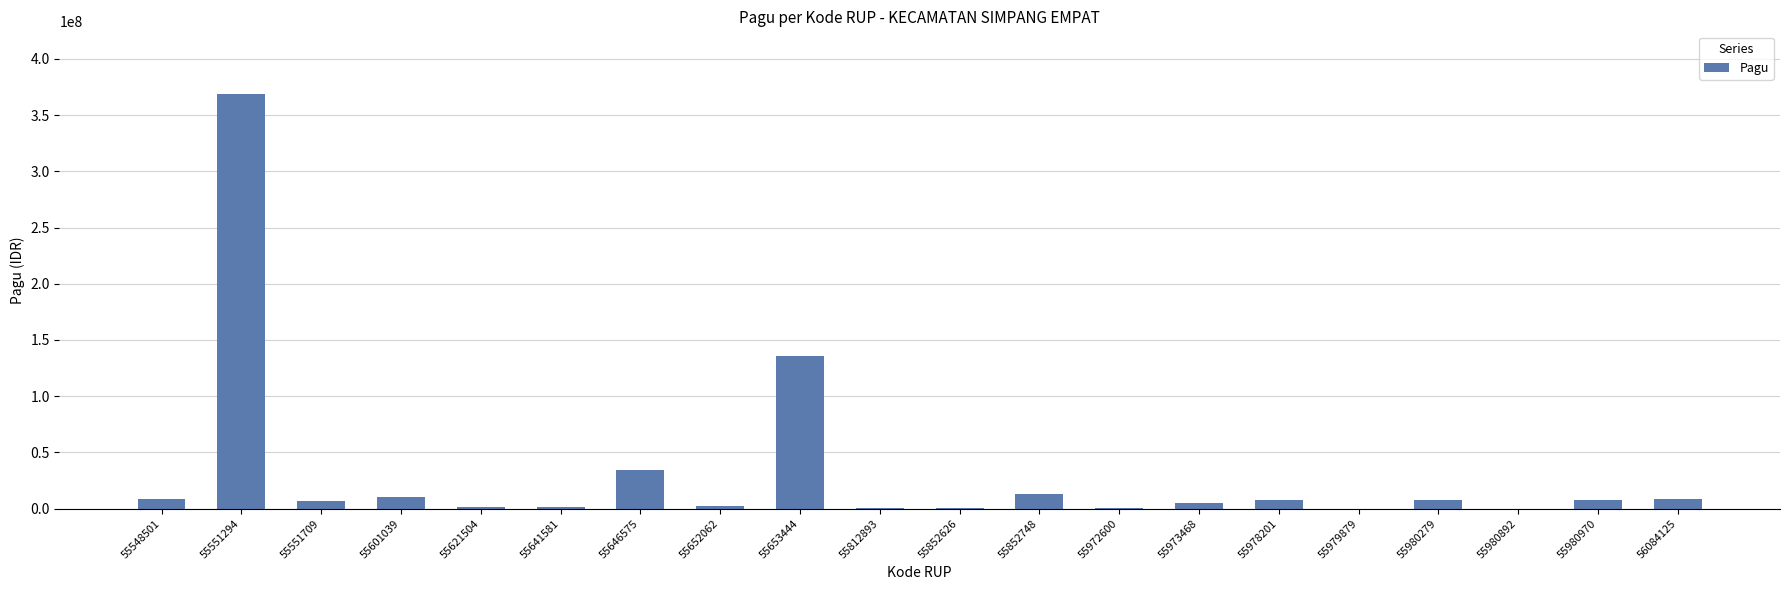

What is the sum of all values?

621778500